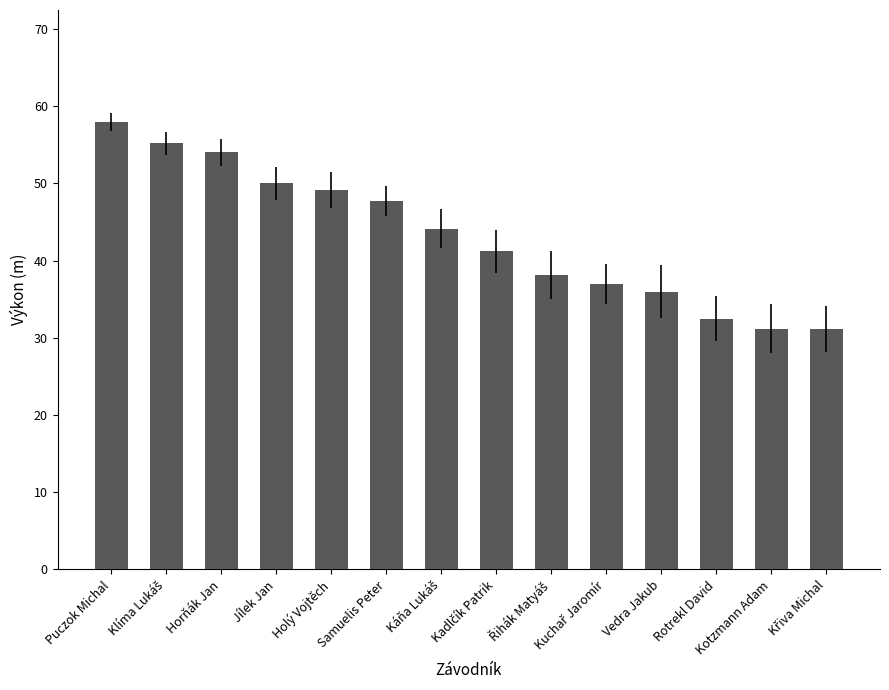

What is the maximum value shown in the chart?

58.0